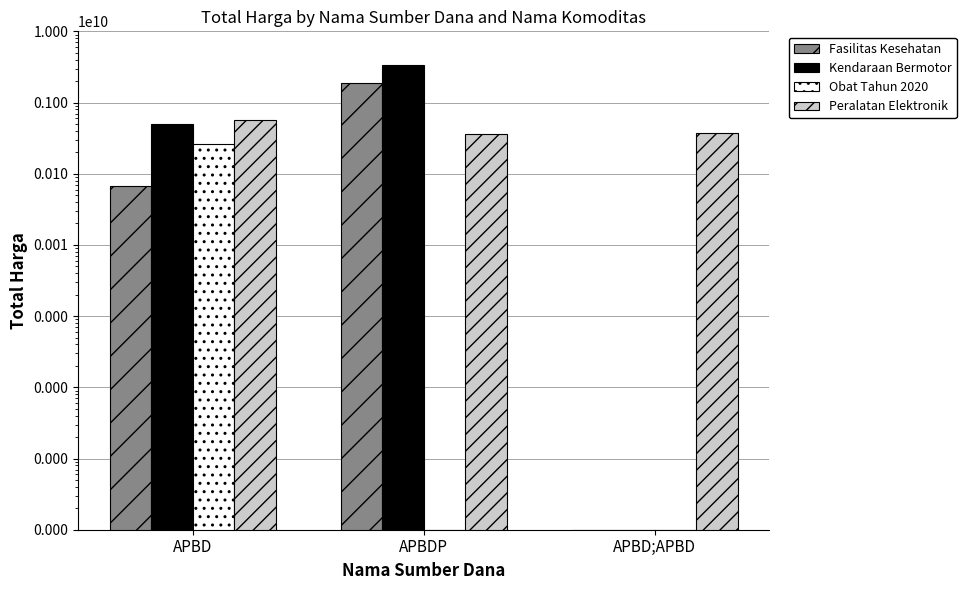

Which series changed the most between APBDP and APBD;APBD?

Kendaraan Bermotor